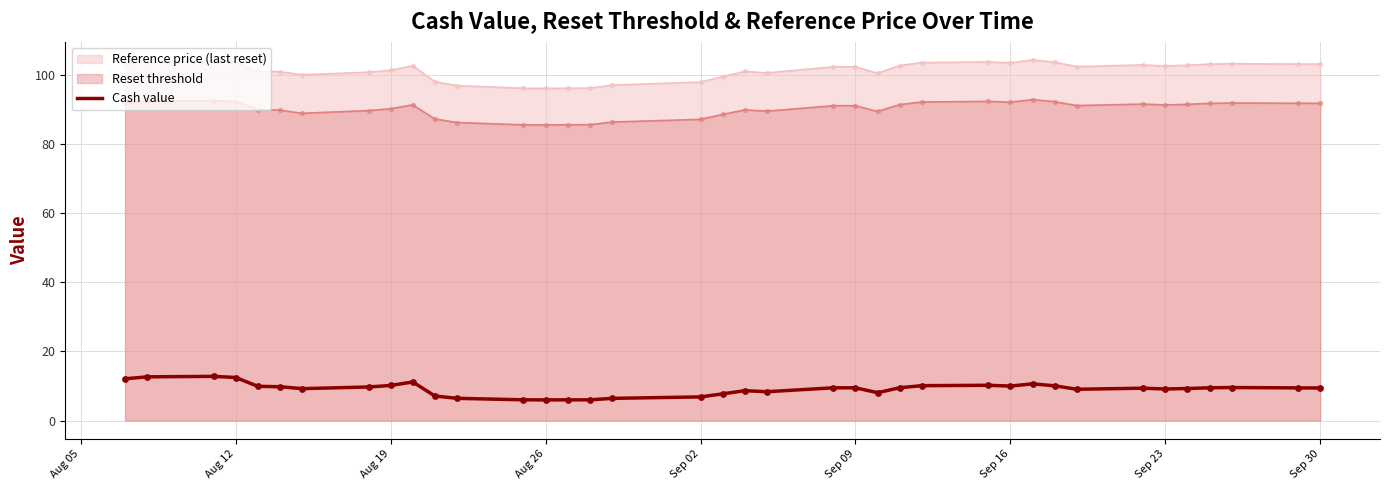

What is the spread (max minus min) of values at Aug 26?

90.1